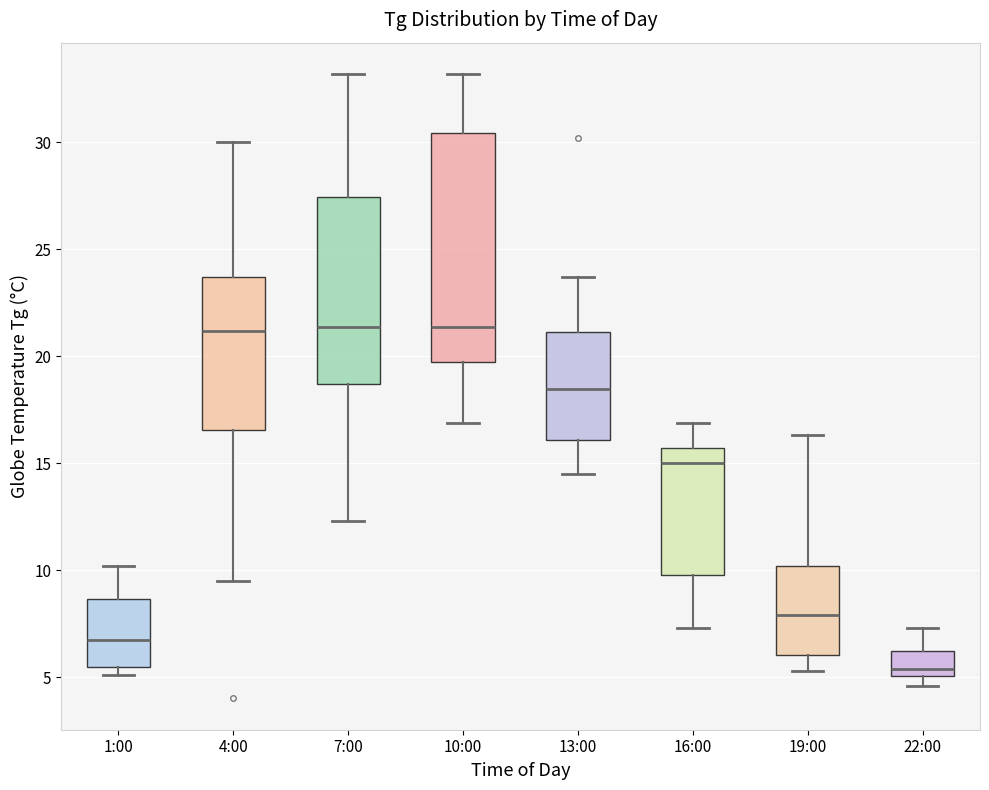

Where does the upper whisker of the box for 7:00 end on the y-axis? The values are not printed on the chart, so give them approximately, as read against the axis.

33.0